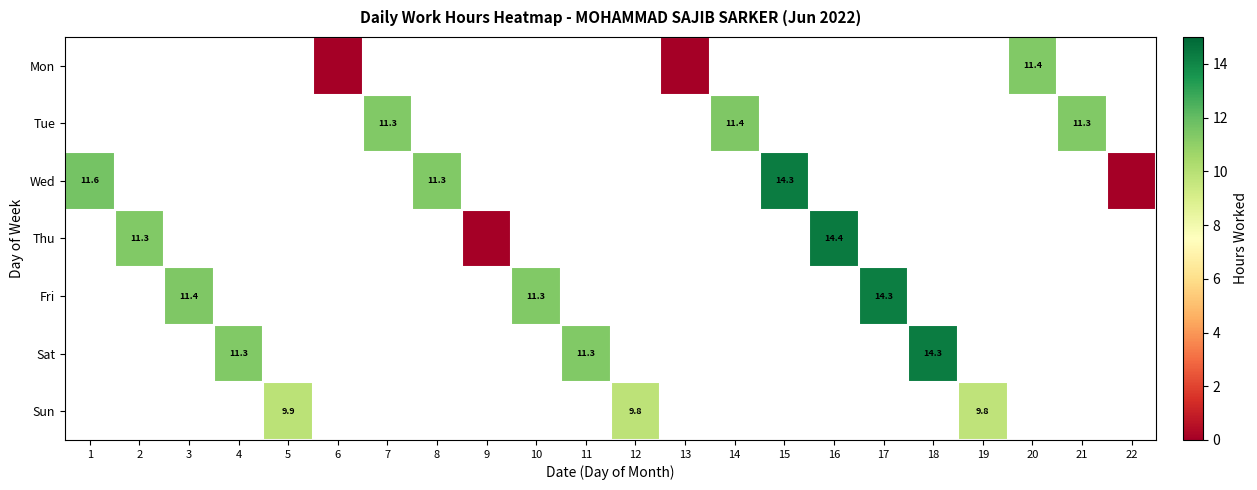

Read the Sat value at 18.

14.3